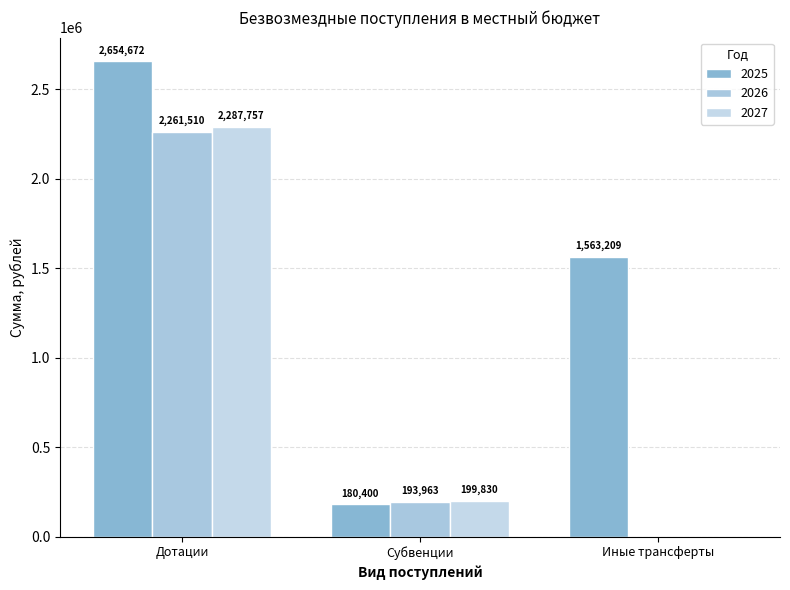

At which label does 2026 reach its minimum?

Иные трансферты